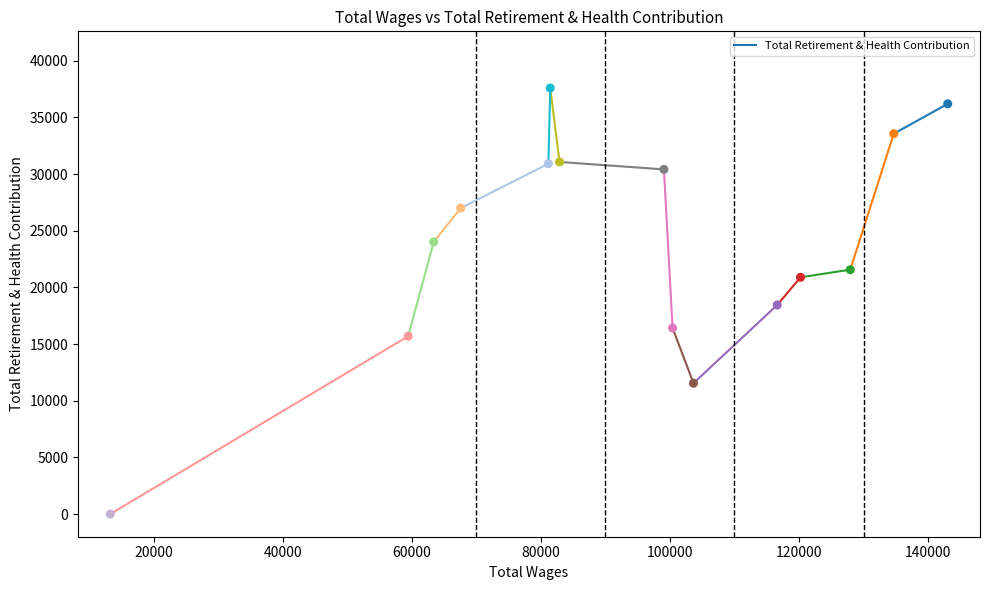

What is the range of Y values (max minus min)?

37589